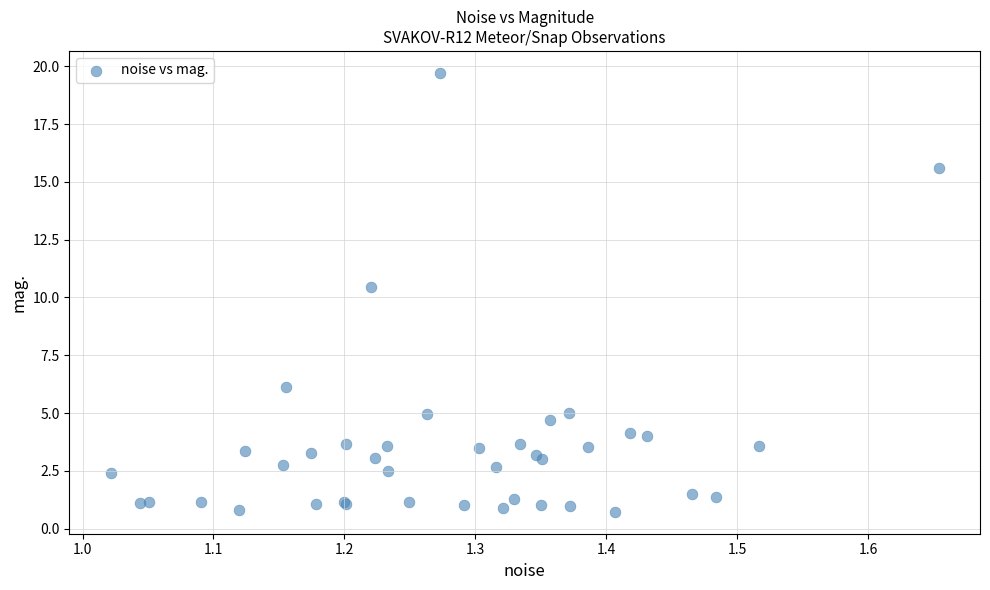

What Y value in the scatter plot is closest to 10?

10.4